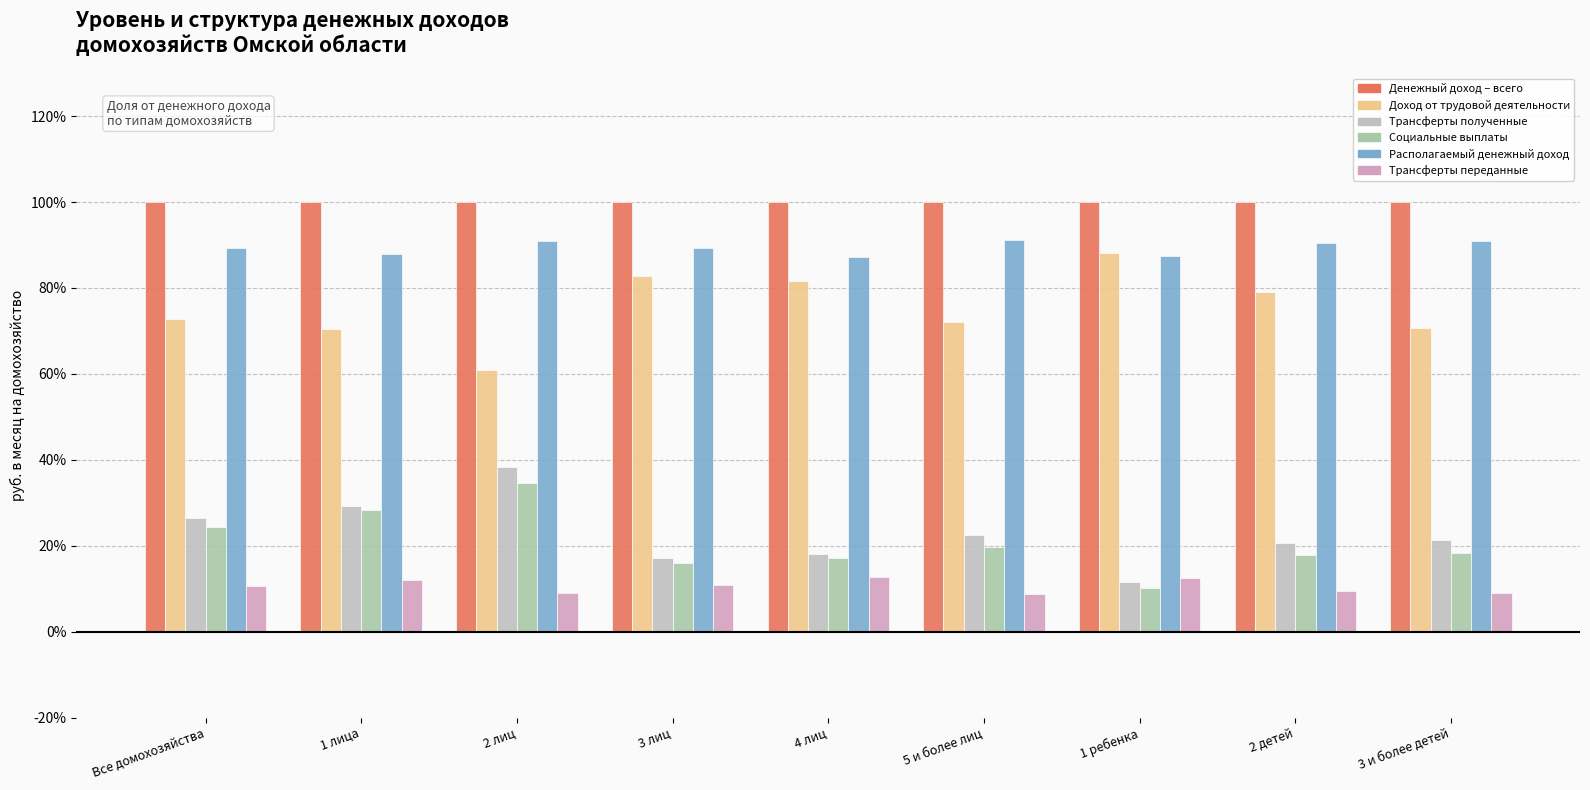

What value does the Трансферты переданные series have at 3 и более детей?

9.1